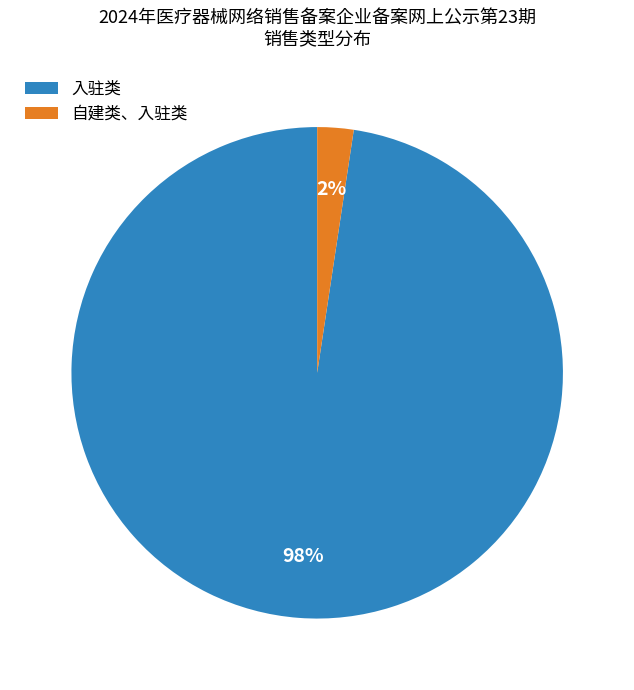

Which category has the biggest portion of the pie?

入驻类